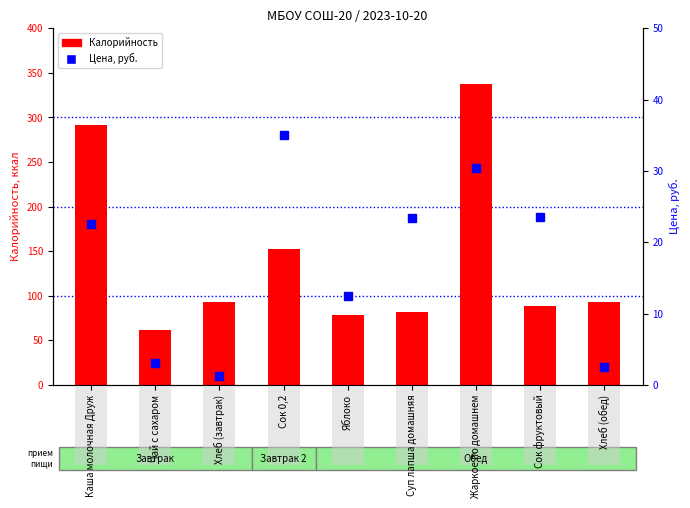

Count the number of data series in this chart.

2